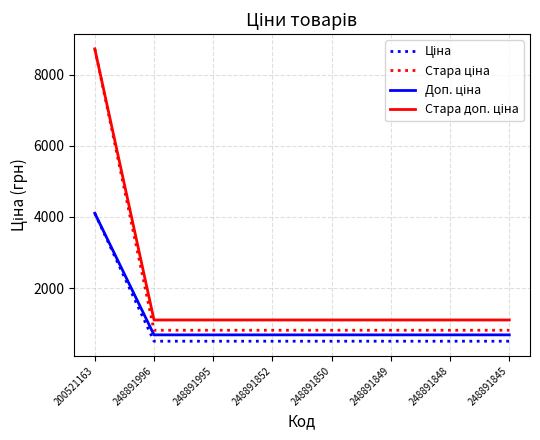

Which label corresponds to the largest value in the chart?

200521163